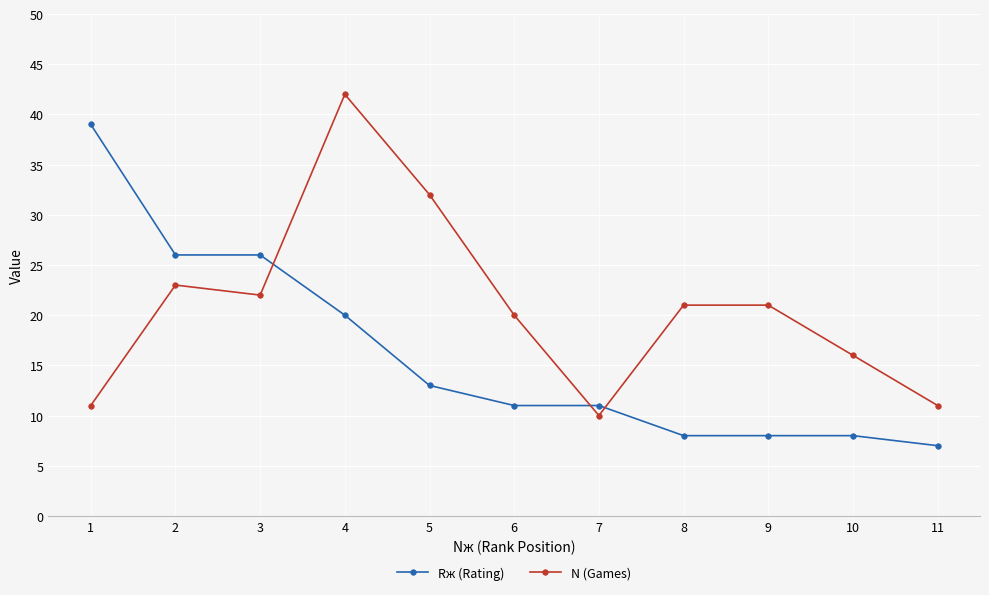

What are all the series names shown in the legend?

Rж (Rating), N (Games)